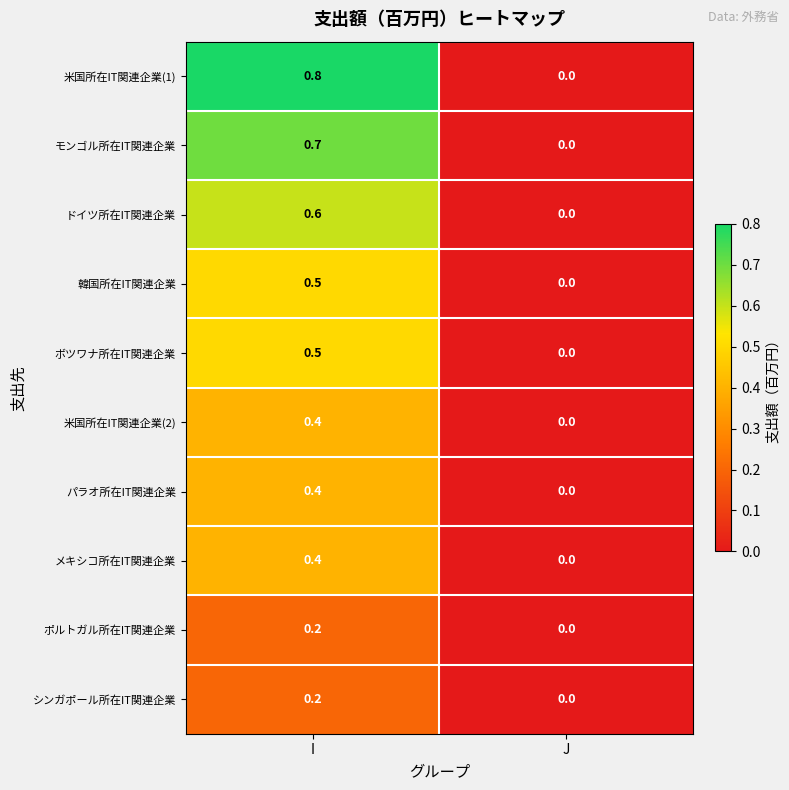

What is the spread (max minus min) of values at I?

0.6